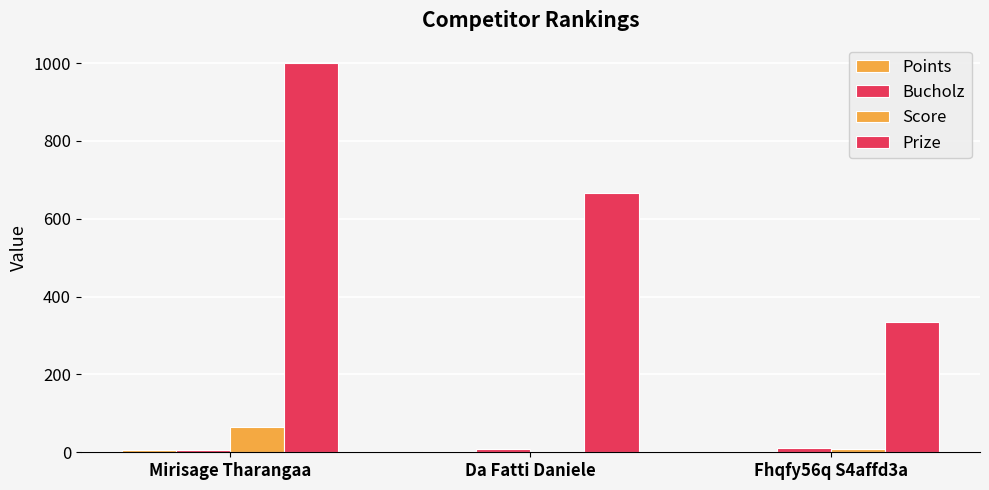

What is the total value across all series at Mirisage Tharangaa?

1078